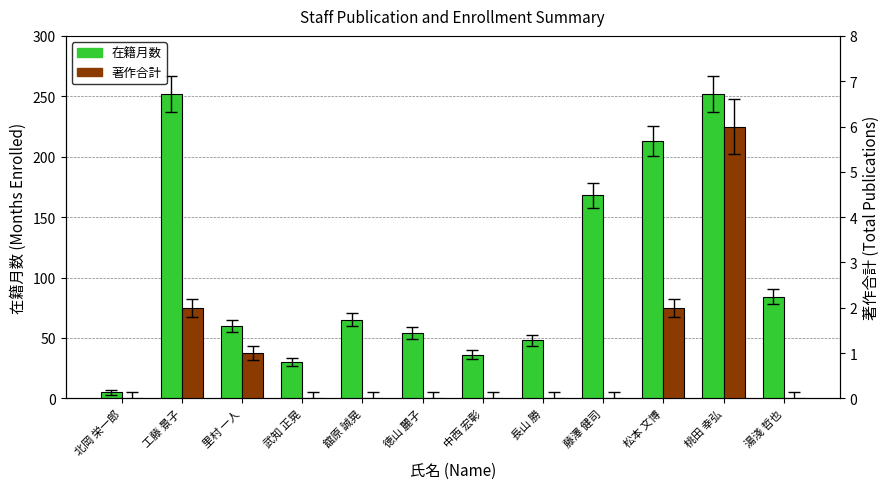

What is the total value across all series at 湯淺 哲也?

84